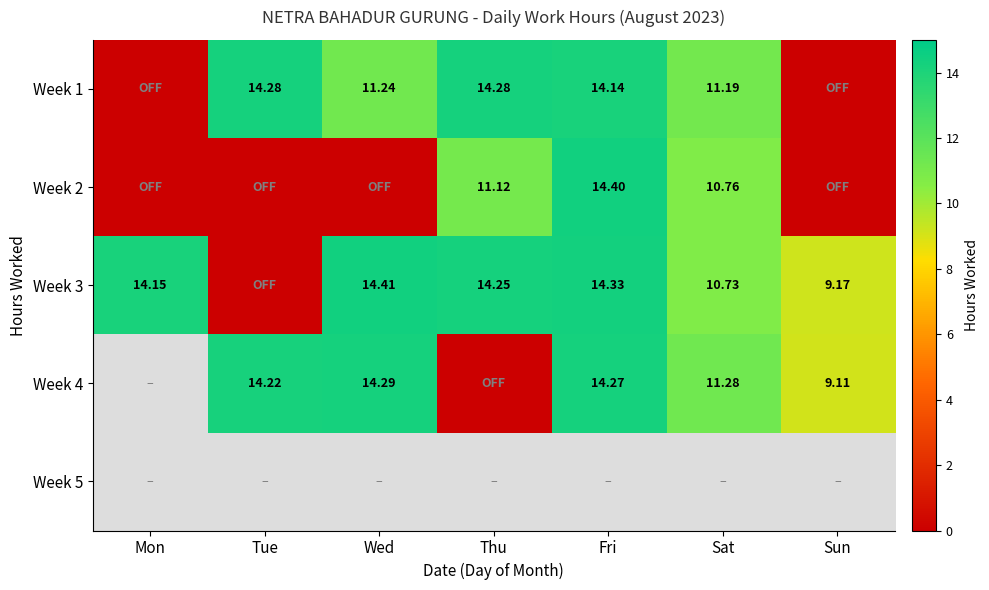

At which category does the chart reach its minimum across all series?

Mon